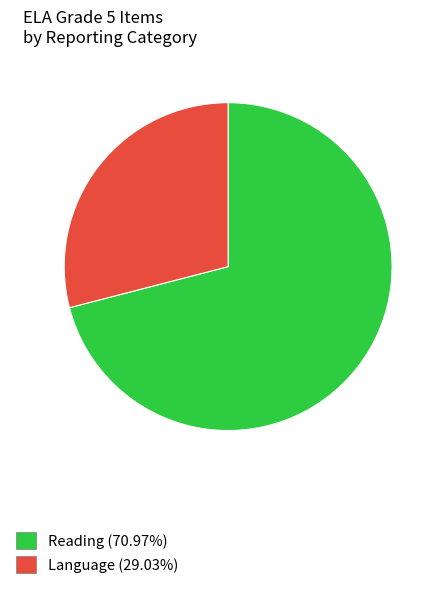

Count the number of slices in the pie.

2